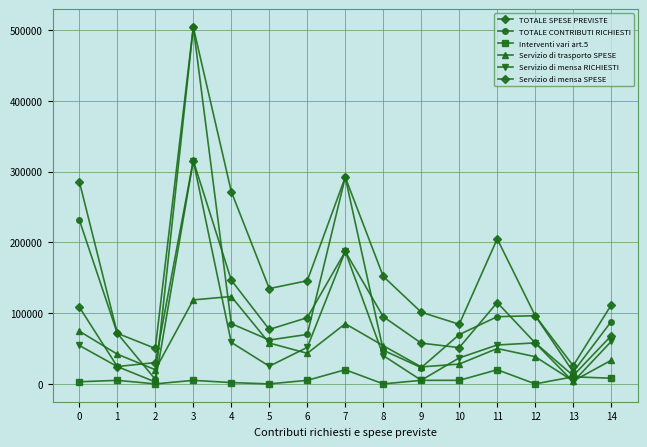

Count the number of categories in the chart.

15